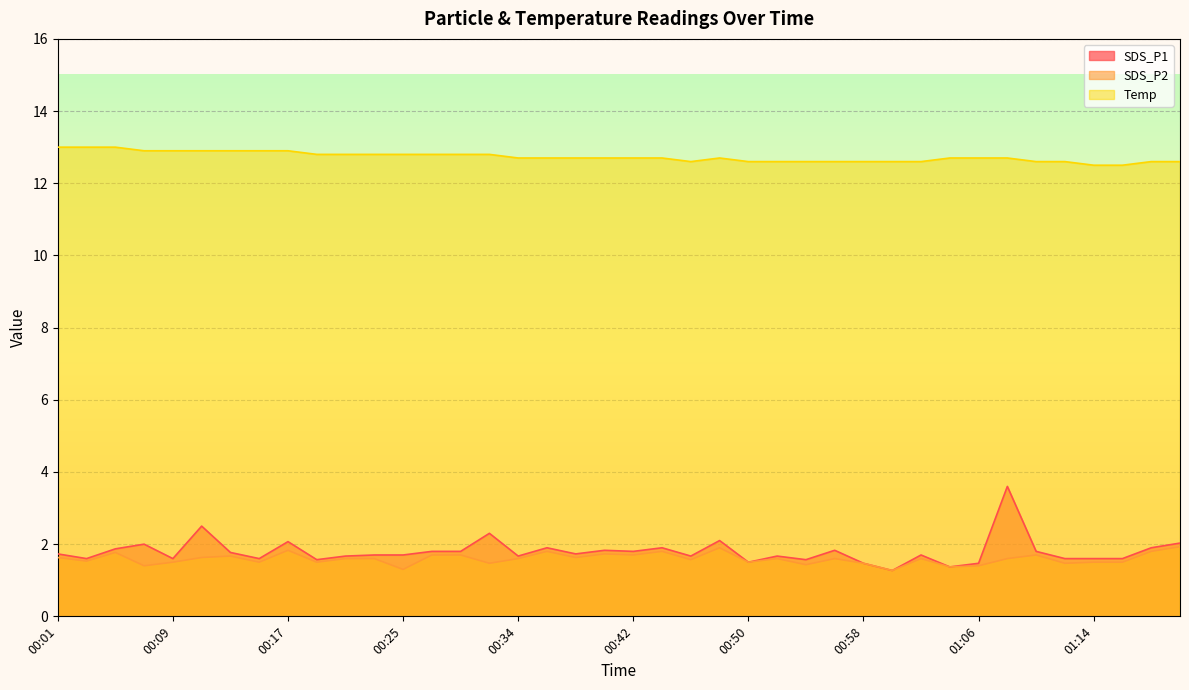

True or false: SDS_P2 has a value of 1.5 at 00:58.

True